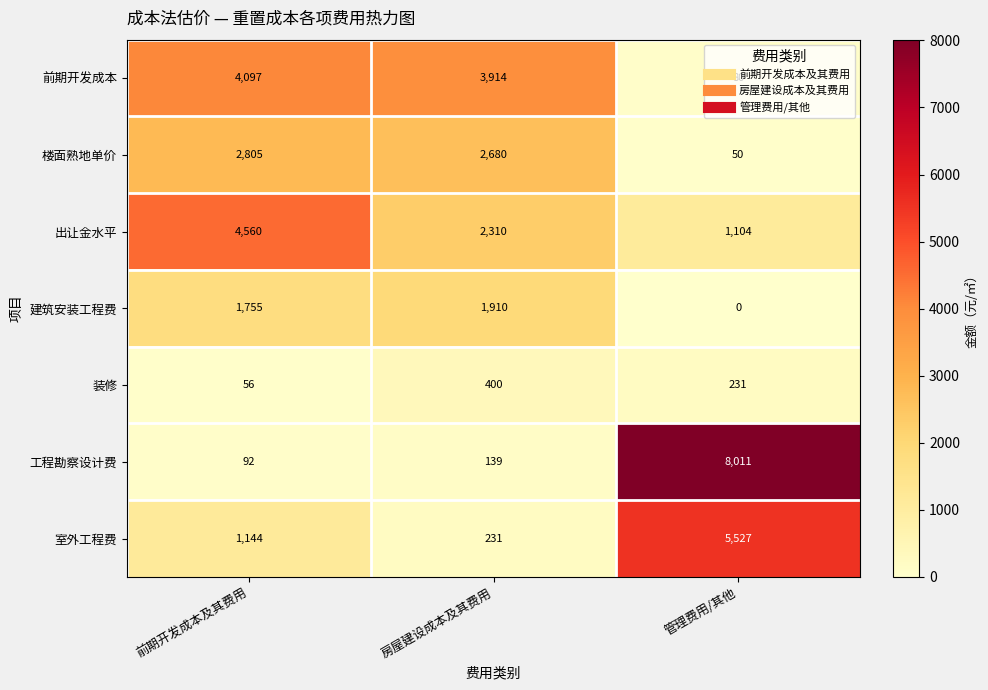

Rank the series by their maximum value, from highest to lowest.

工程勘察设计费, 室外工程费, 出让金水平, 前期开发成本, 楼面熟地单价, 建筑安装工程费, 装修